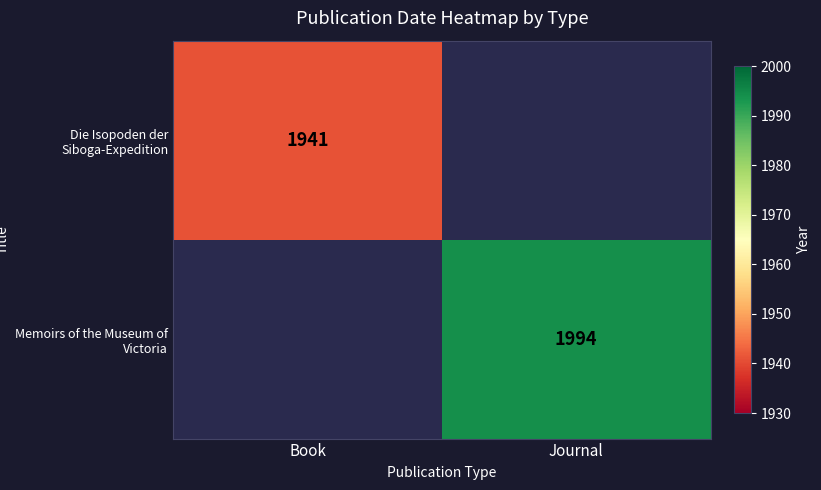

Is it true that Memoirs of the Museum of Victoria equals 818 at Journal?

False